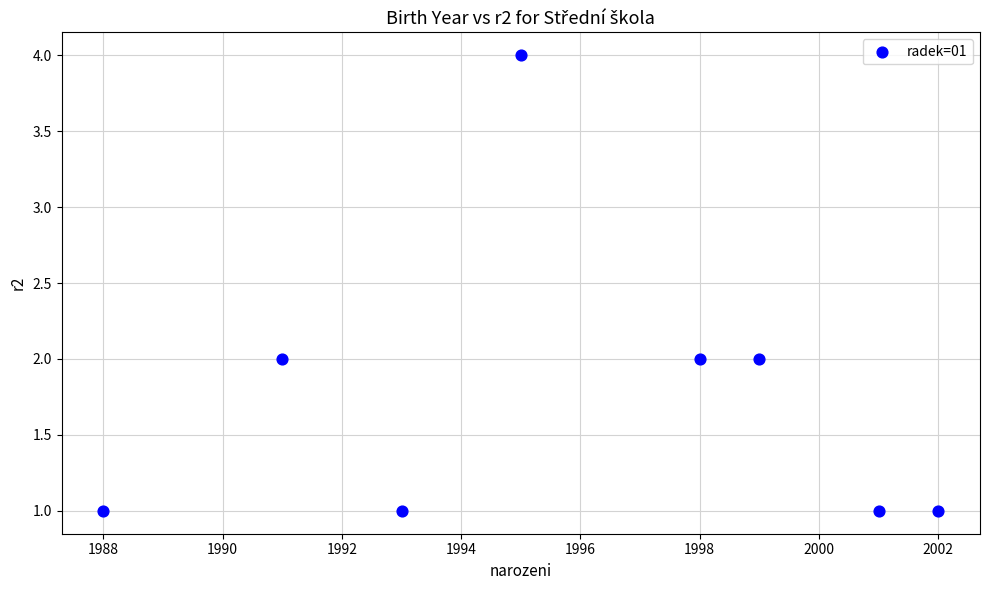

What is the average X value?

1996